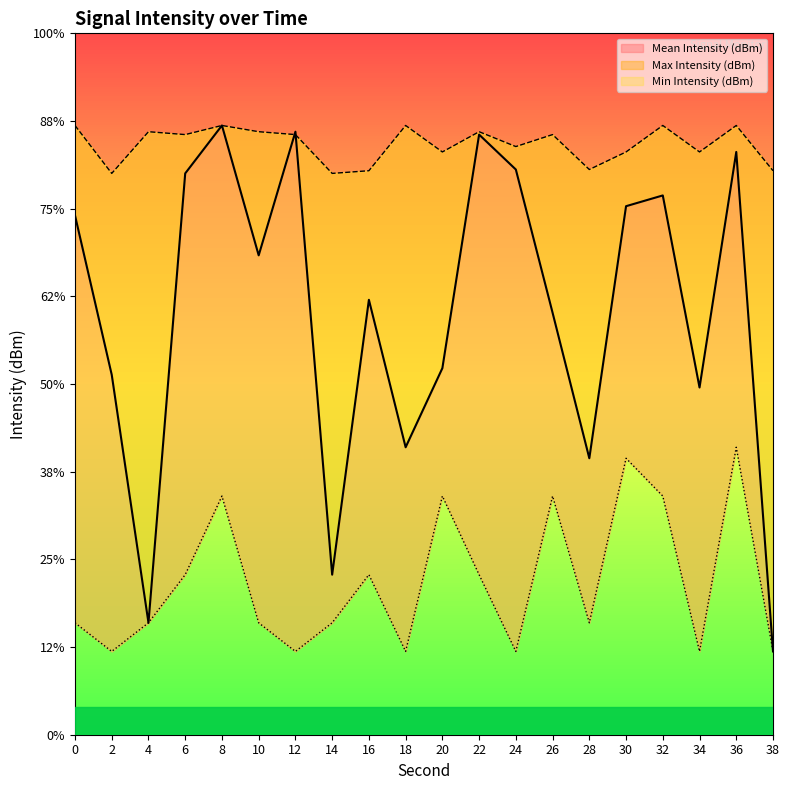

At how many categories does at least one series exceed -128?

20